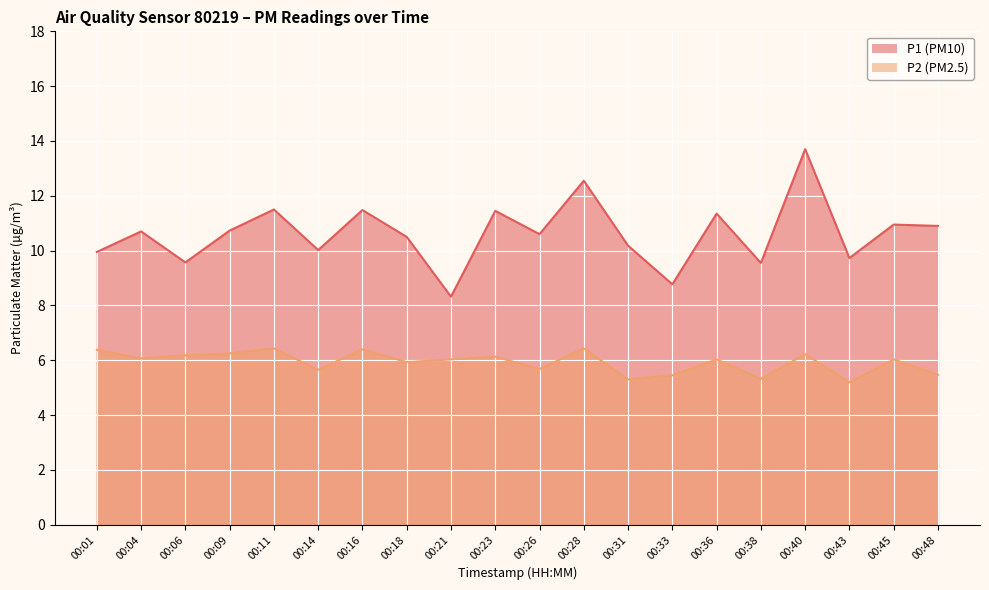

What is the difference between the second highest and minimum values in the P1 series?

4.2